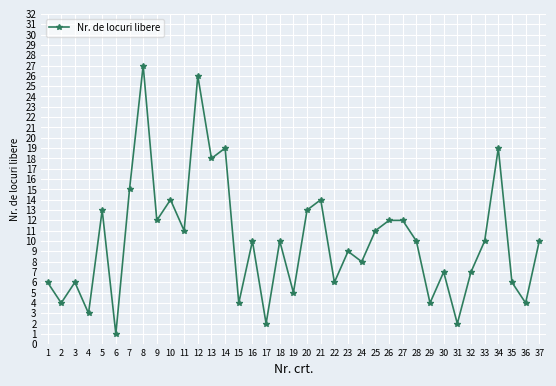

Reading right to left, list all the values displayed in this chart.

37=10	36=4	35=6	34=19	33=10	32=7	31=2	30=7	29=4	28=10	27=12	26=12	25=11	24=8	23=9	22=6	21=14	20=13	19=5	18=10	17=2	16=10	15=4	14=19	13=18	12=26	11=11	10=14	9=12	8=27	7=15	6=1	5=13	4=3	3=6	2=4	1=6